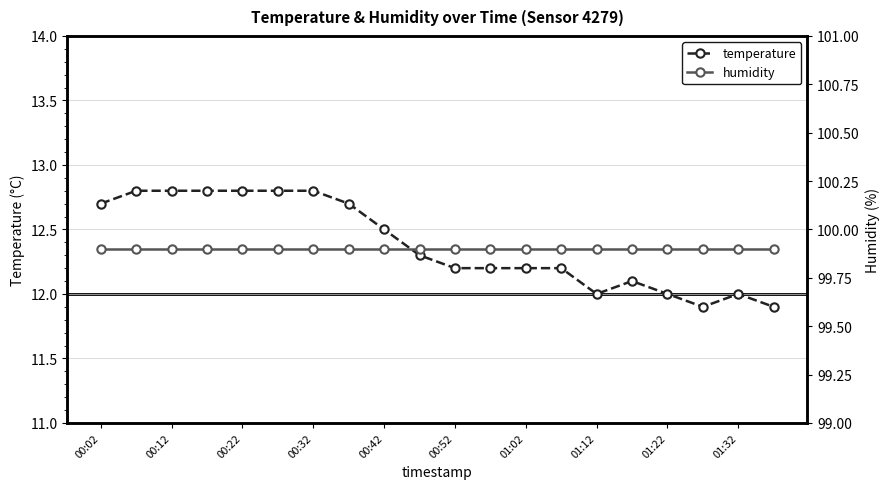

Reading left to right, what are all the values shown in this chart?

temperature: 12.7	12.8	12.8	12.8	12.8	12.8	12.8	12.7	12.5	12.3	12.2	12.2	12.2	12.2	12.0	12.1	12.0	11.9	12.0	11.9
humidity: 99.9	99.9	99.9	99.9	99.9	99.9	99.9	99.9	99.9	99.9	99.9	99.9	99.9	99.9	99.9	99.9	99.9	99.9	99.9	99.9